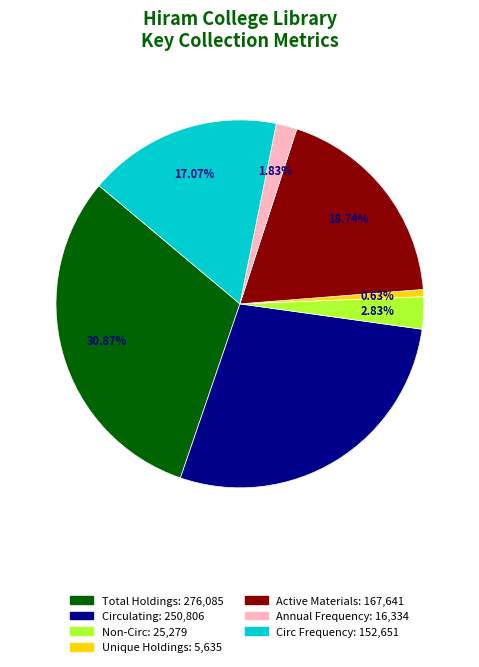

To the nearest percent, what portion does Active Materials represent?

19%